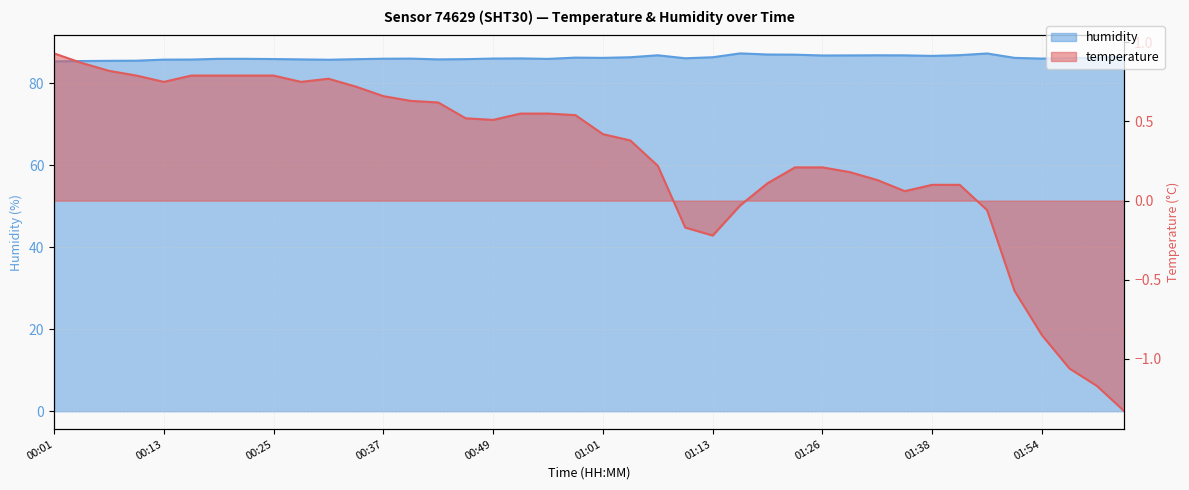

True or false: humidity and temperature intersect in this chart.

False